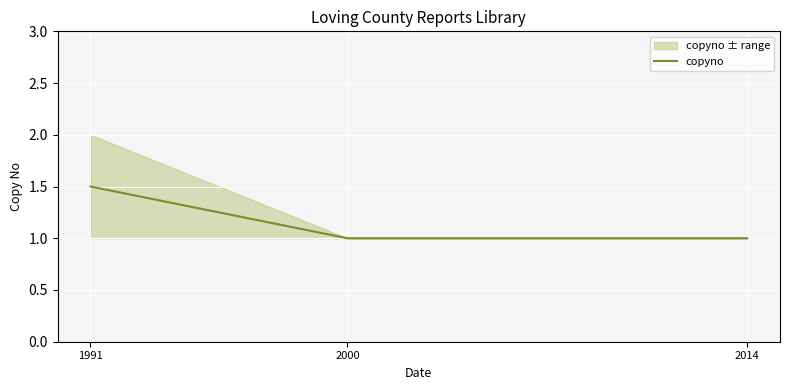

Which category has the highest value across all series?

1991